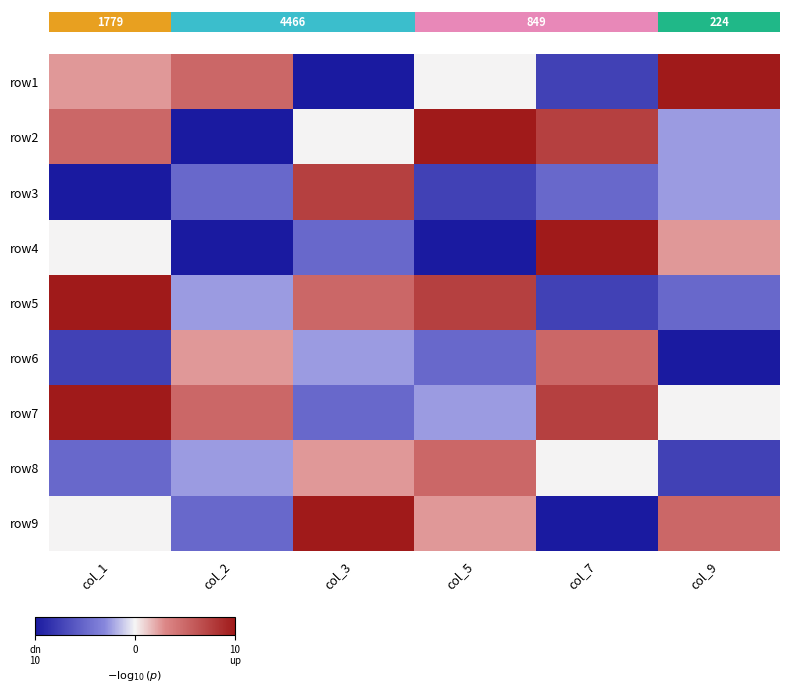

How many categories are shown in the chart?

6